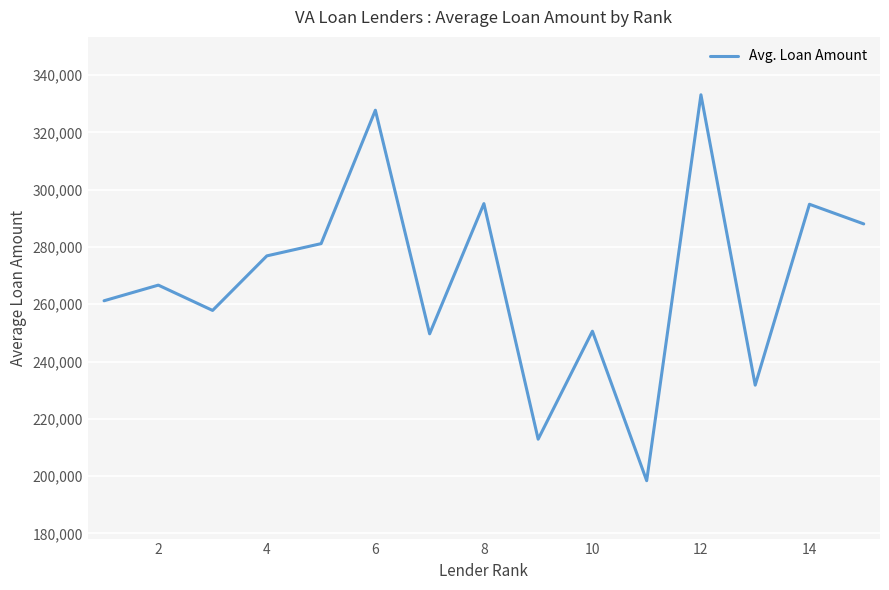

What is the smallest value displayed?

198422